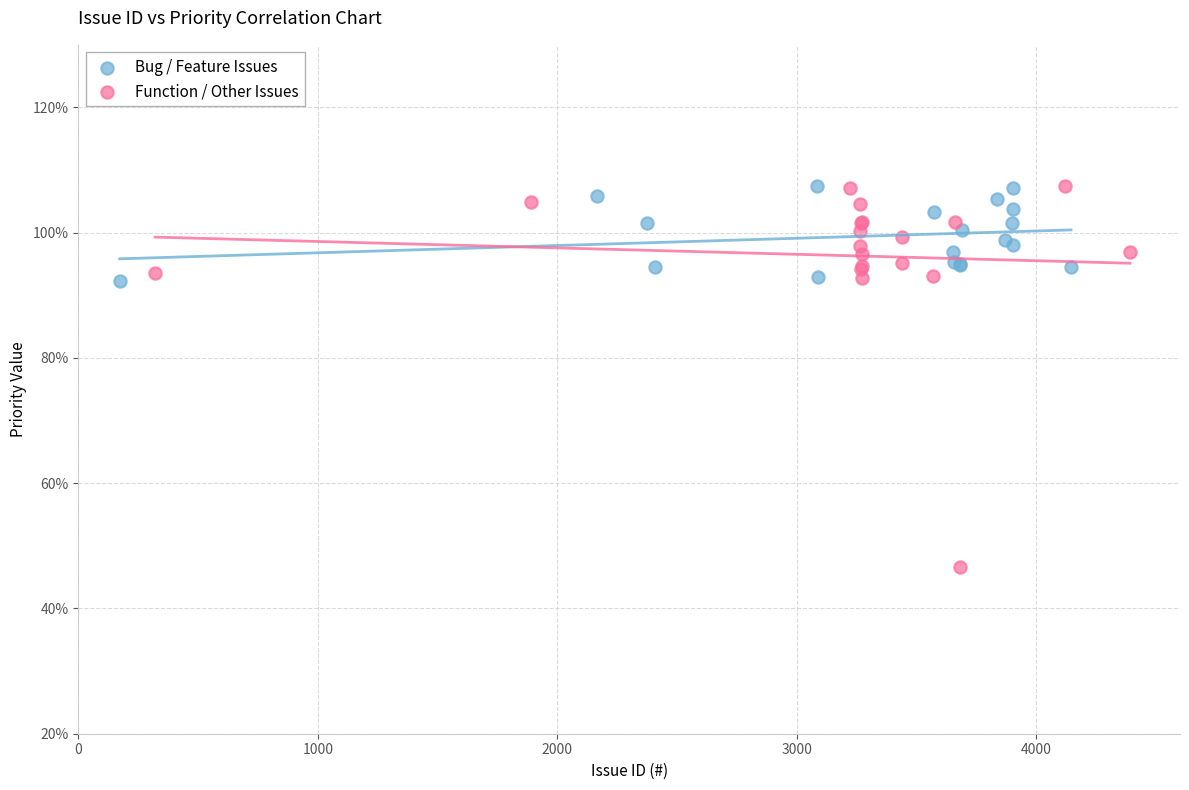

Which series has the largest Y range (max minus min)?

Function / Other Issues